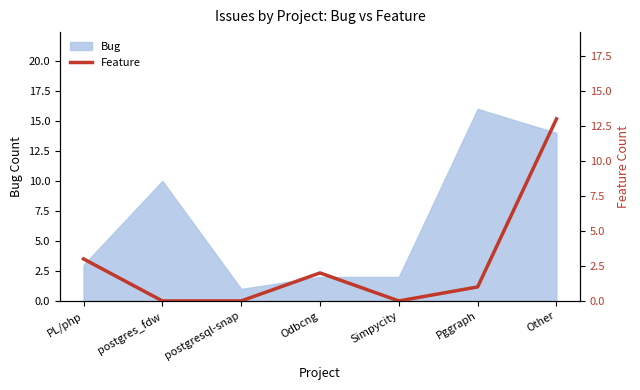

What position from the left is PL/php?

1